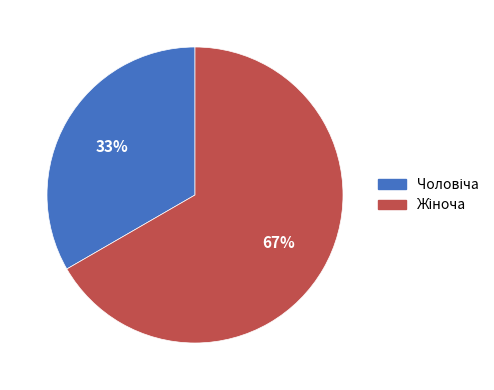

To the nearest percent, what is the average slice percentage?

50%